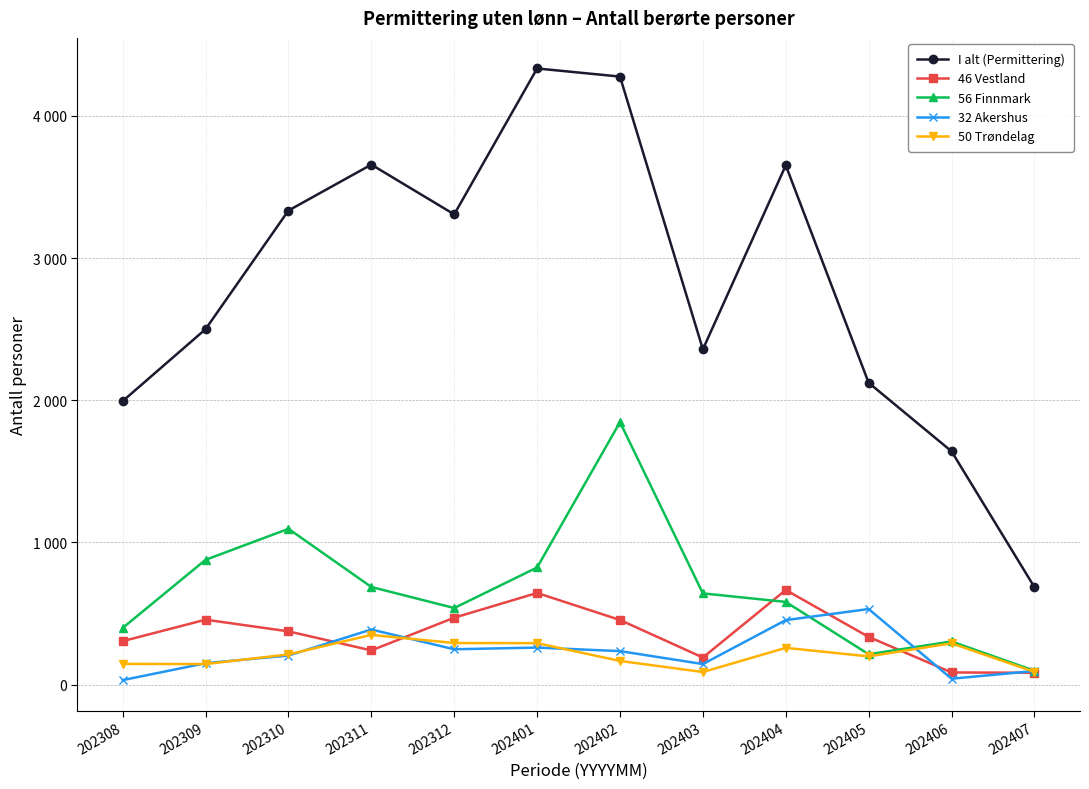

The value of I alt (Permittering) at 202310 is 3334. True or false?

True